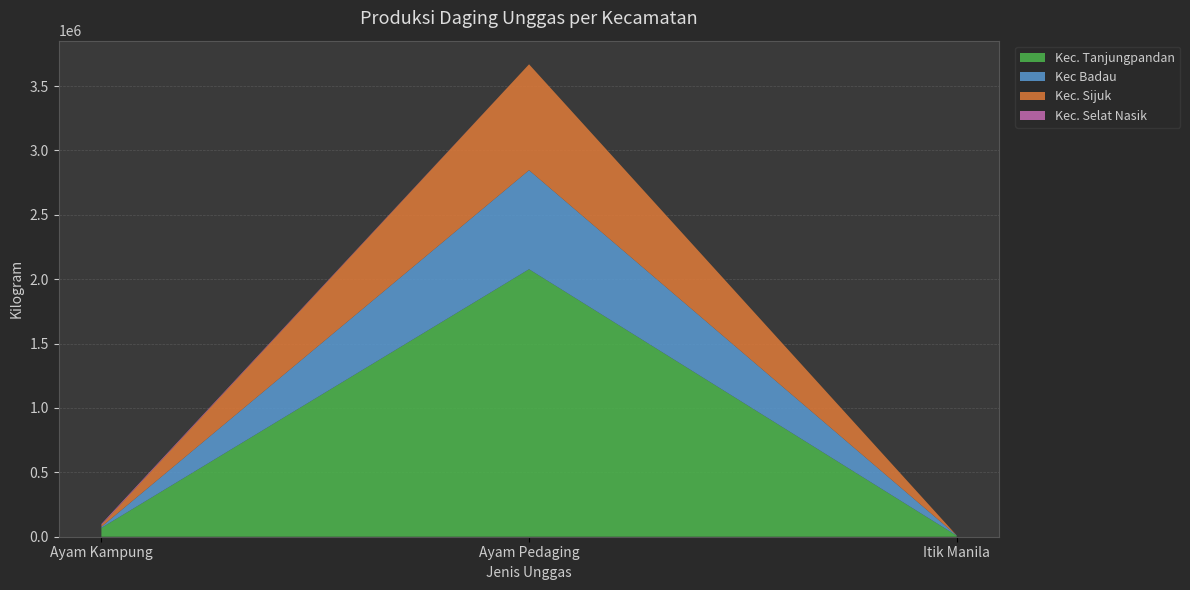

Reading left to right, list all the values displayed in this chart.

Kec. Tanjungpandan: 68846	2077290	8328
Kec Badau: 8388	768922	2147
Kec. Sijuk: 14482	822454	94
Kec. Selat Nasik: 7687	0	60